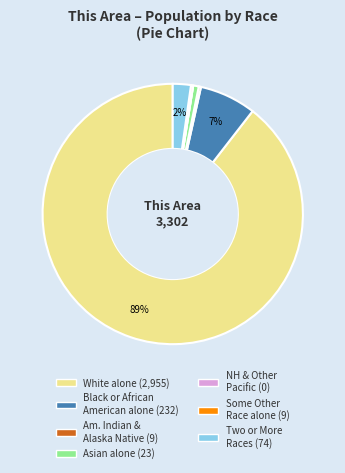

Is there any slice that represents more than half of the pie?

Yes